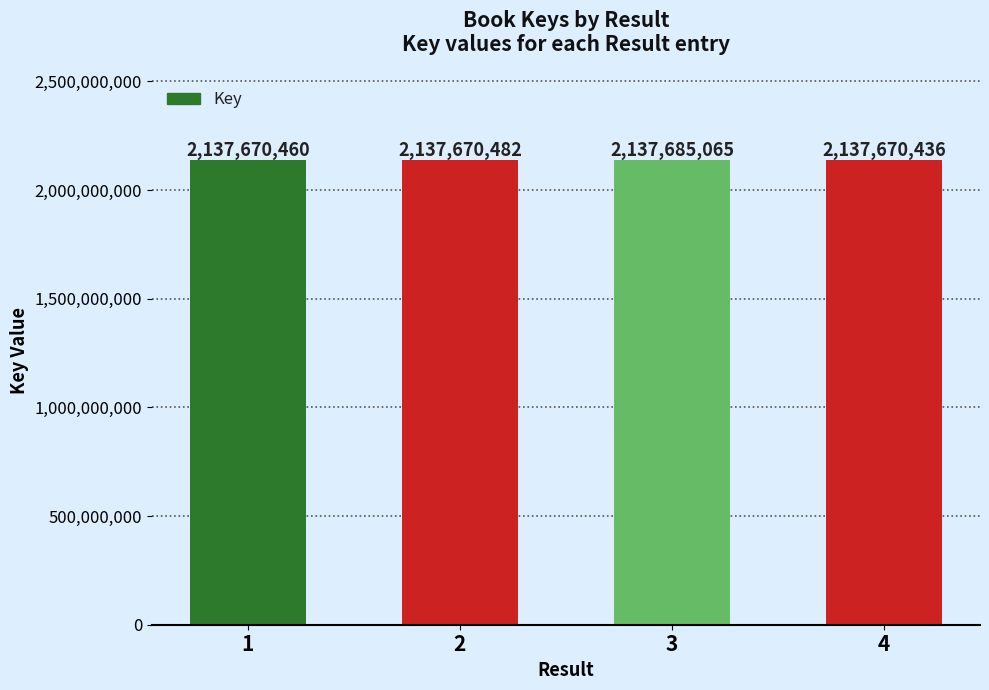

Which label corresponds to the largest value in the chart?

3